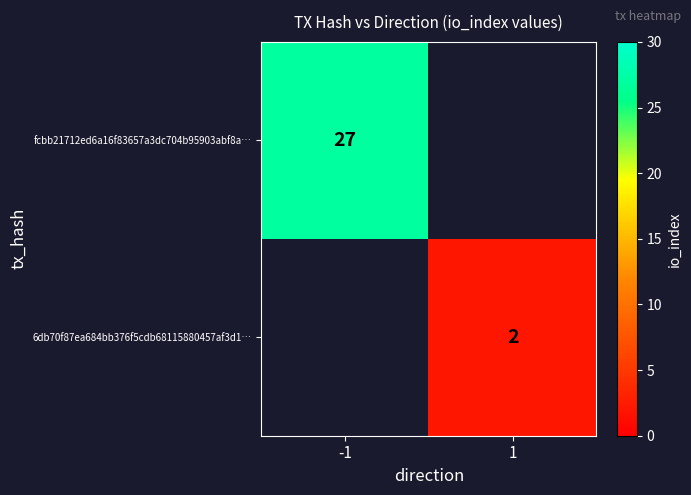

The value of 6db70f87ea684bb376f5cdb68115880457af3d1… at 1 is 2.6. True or false?

False